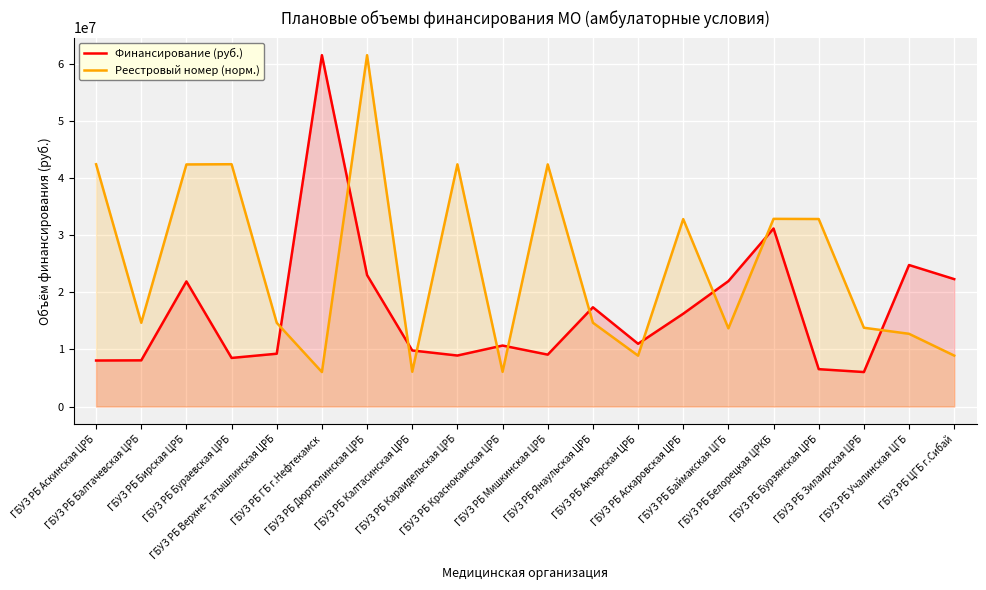

How many interior local valleys does the Финансирование (руб.) series have?

5